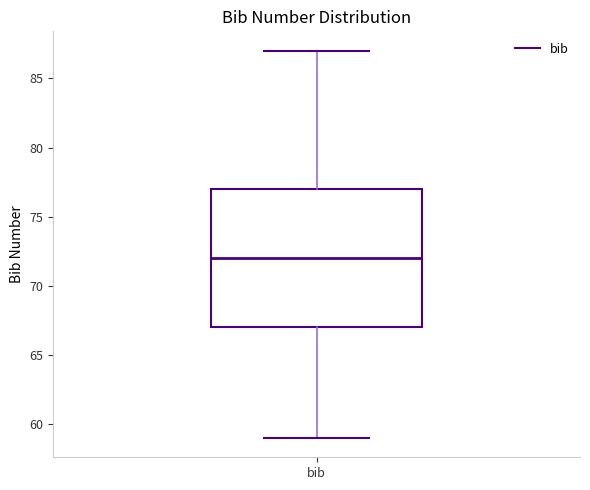

Transcribe this box plot: give where the median line is, the range the box spans, and where the two whiskers end, as read against the y-axis. The values are not printed on the chart, so give them approximately, as read against the axis.

median 72, box 67 to 77, whiskers 59 to 87